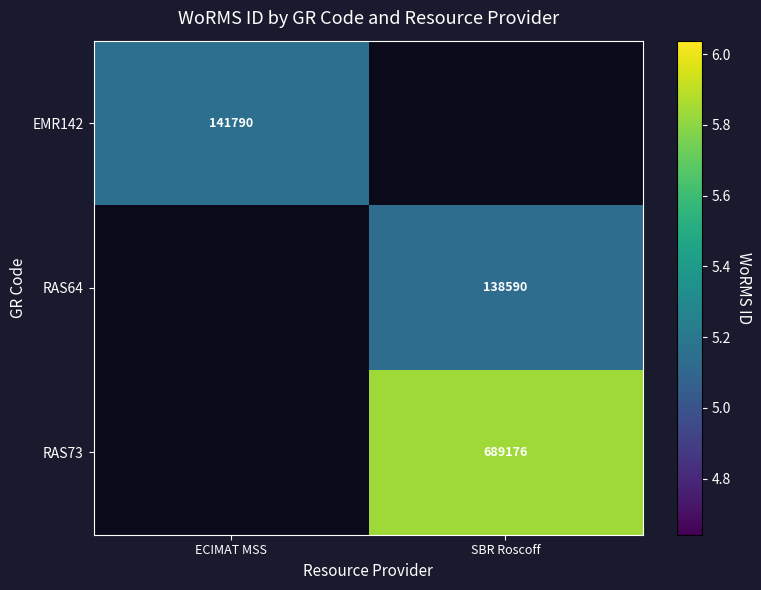

The value of RAS73 at SBR Roscoff is 1.7. True or false?

False